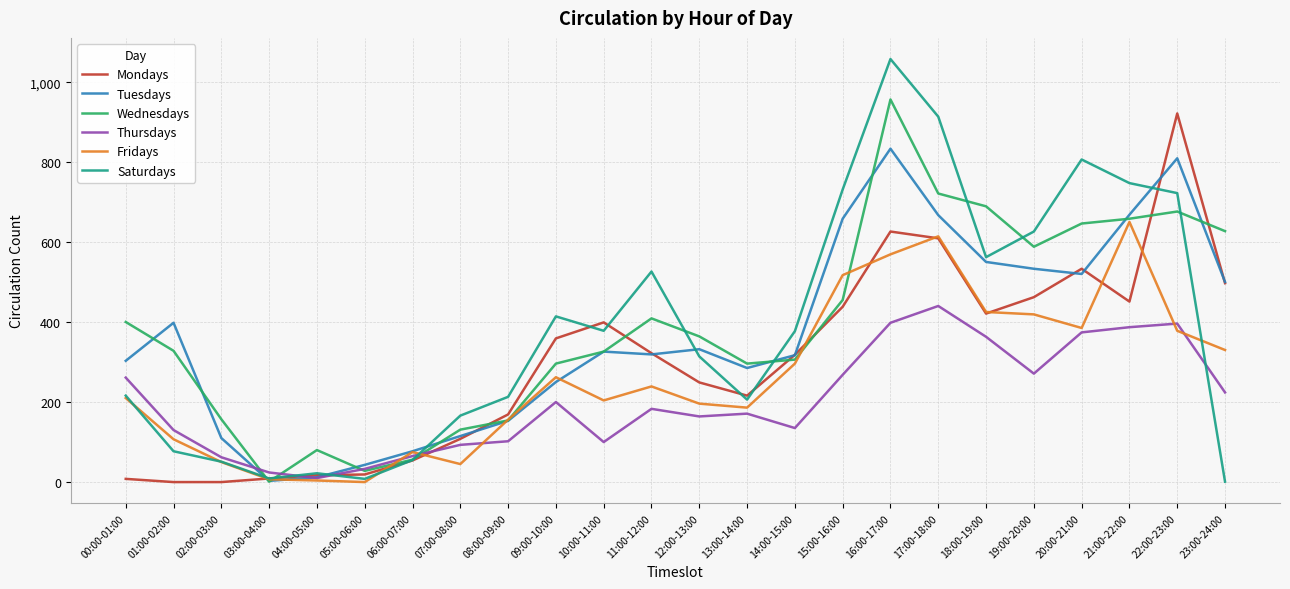

Is this an area chart (filled region under the line)?

No